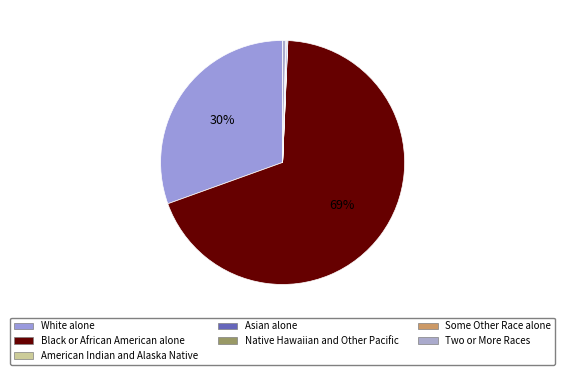

What is the ratio of the value at Some Other Race alone to the value at Two or More Races?

0.2